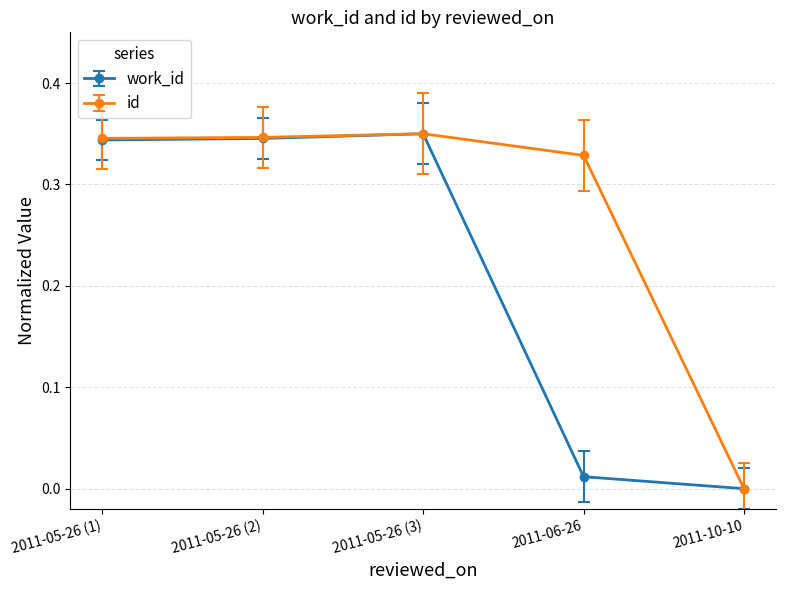

What is the label of the 5th point from the left?

2011-10-10